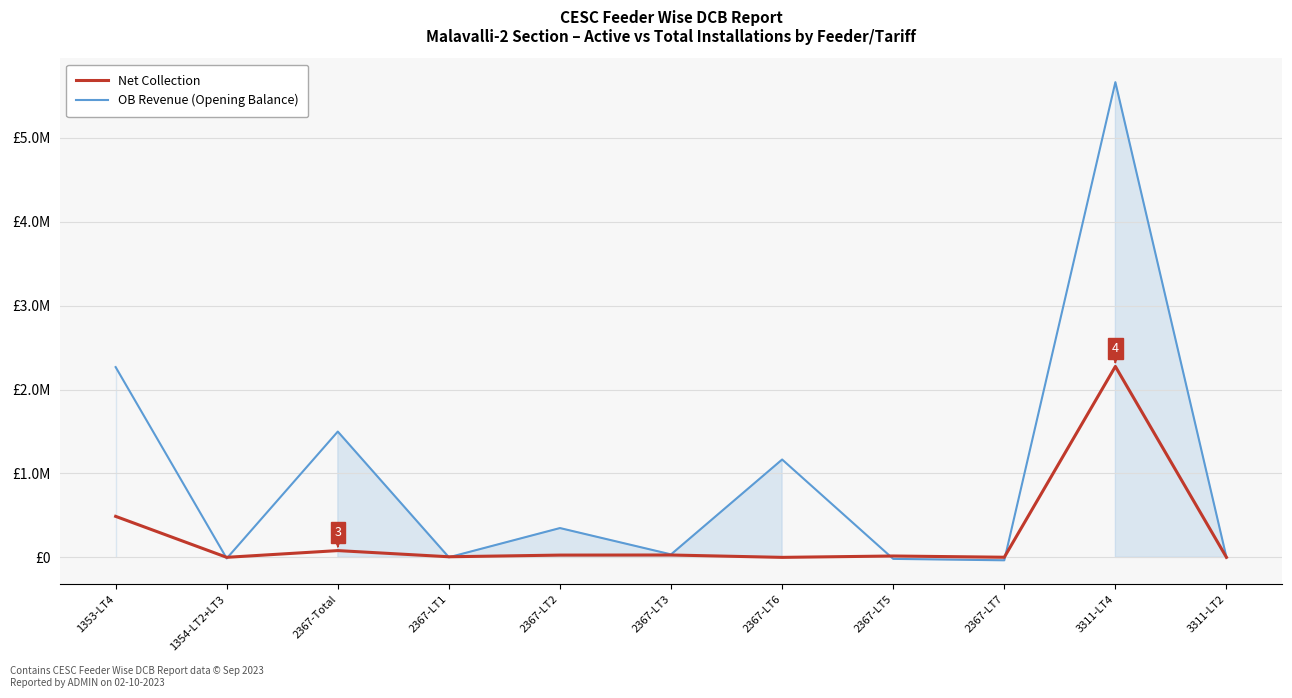

How many values in OB Revenue (Opening Balance) are above zero?

8